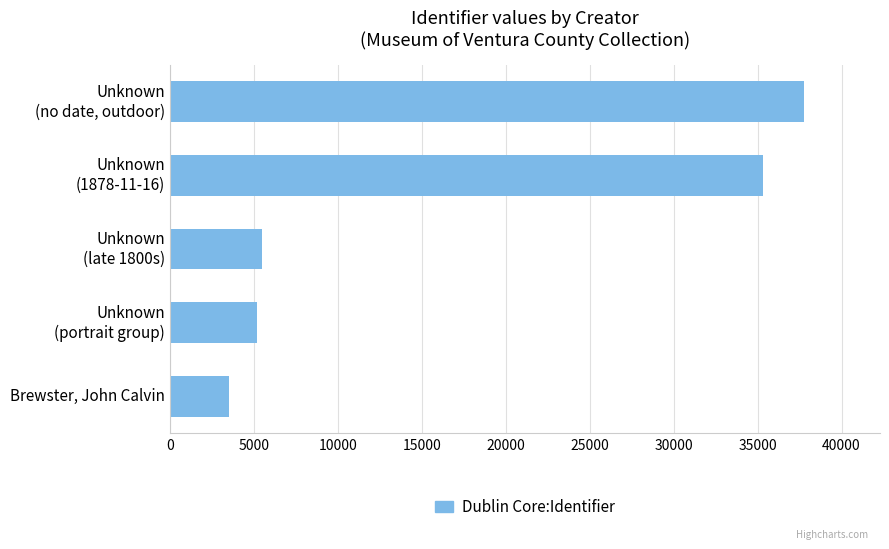

What is the difference between the maximum and minimum values?

34238